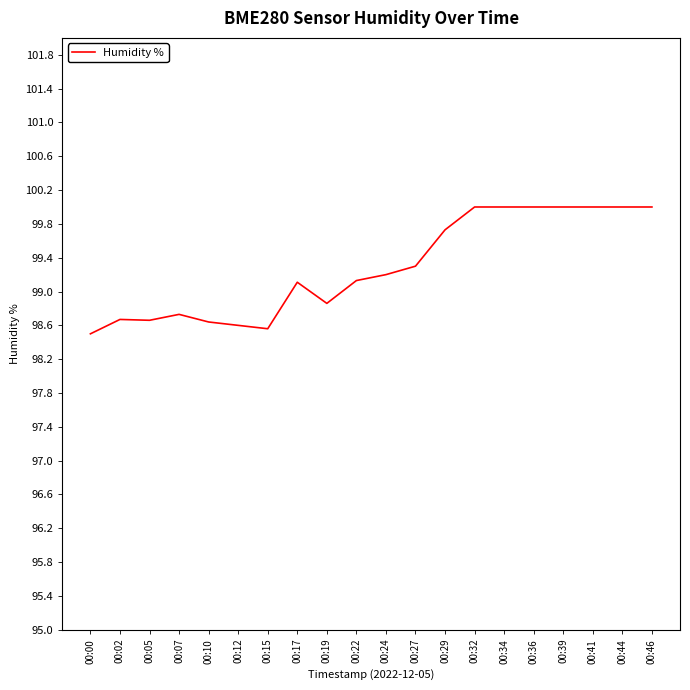

What is the maximum value shown in the chart?

100.0